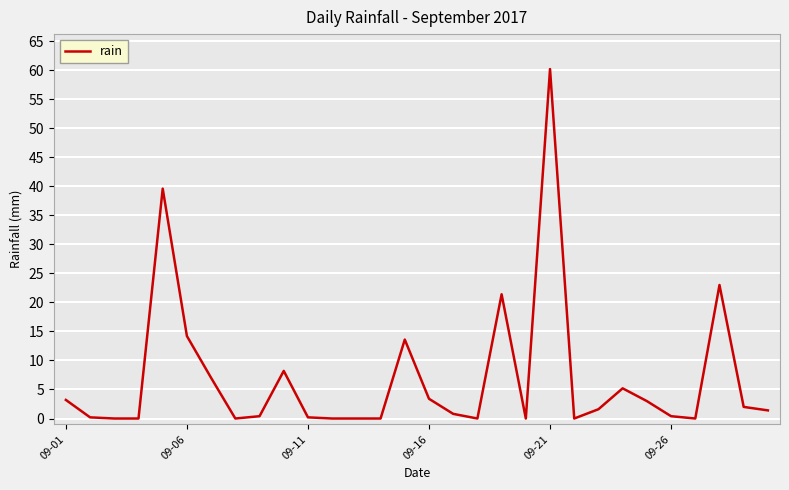

What is the greatest value displayed?

60.2